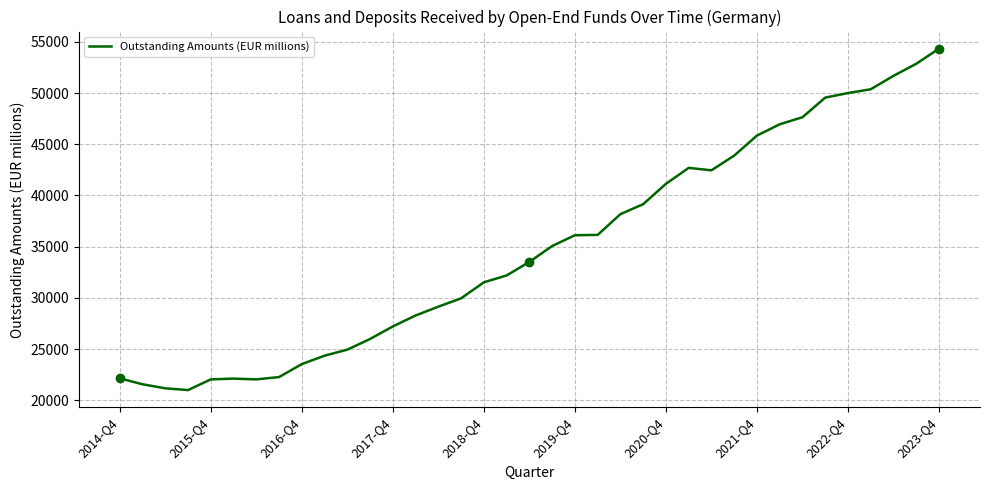

At which label does Outstanding Amounts (EUR millions) reach its peak?

2023-Q4